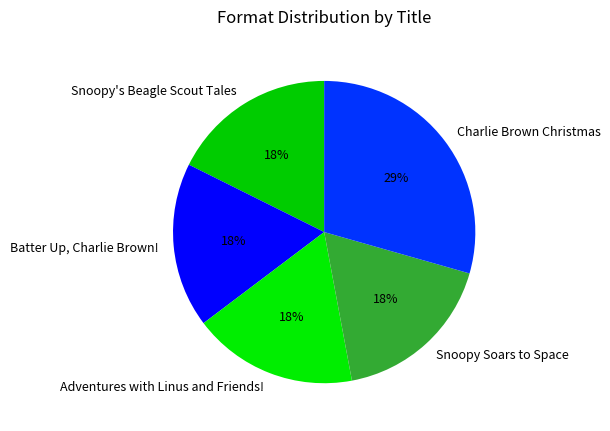

To the nearest percent, what is the average slice percentage?

20%